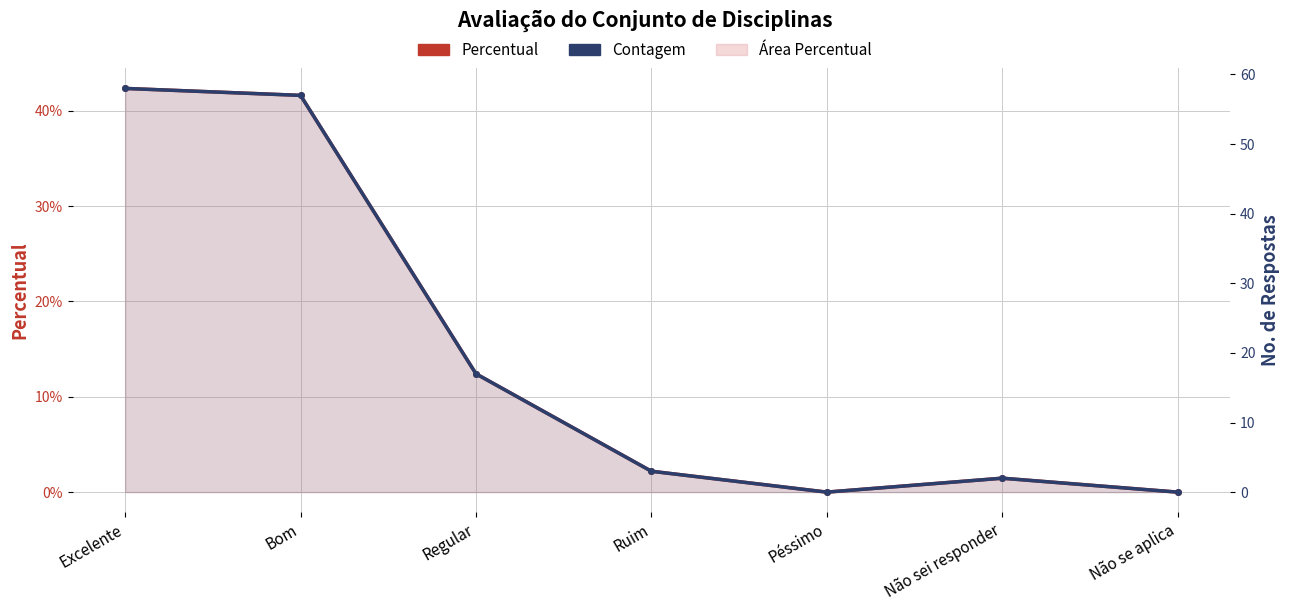

True or false: Percentual and Contagem intersect in this chart.

False